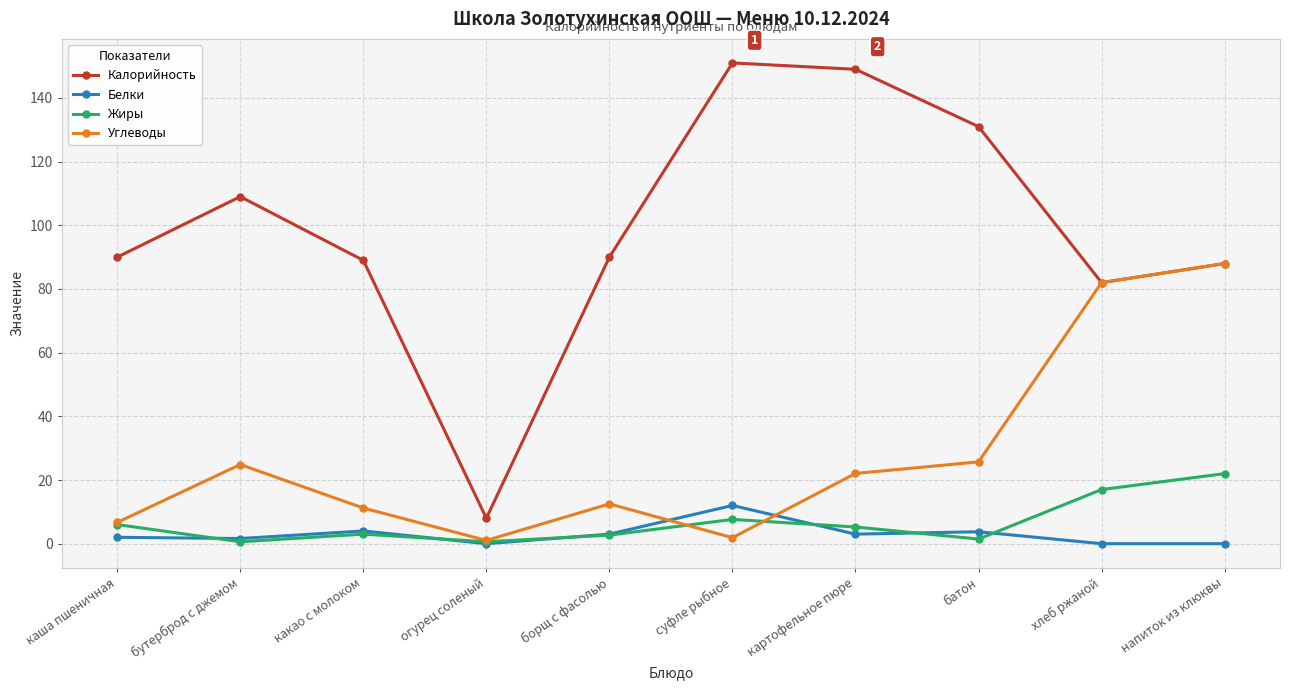

The Углеводы series shows 133.8 at напиток из клюквы. True or false?

False